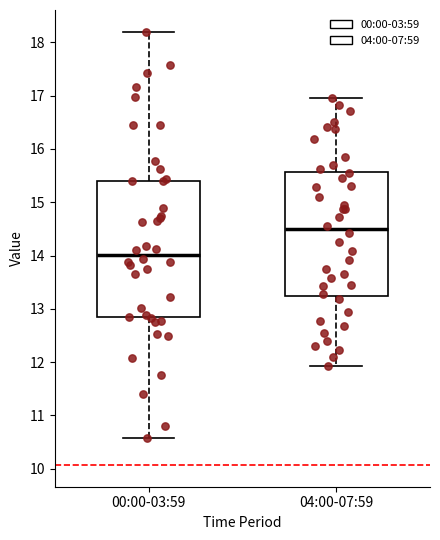

Where is the upper edge of the box for 04:00-07:59 on the y-axis? The values are not printed on the chart, so give them approximately, as read against the axis.

15.6